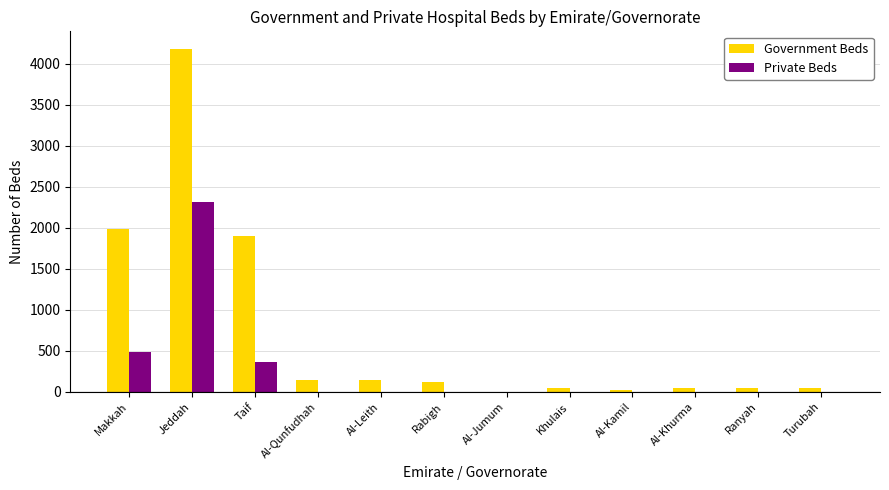

Are the bars horizontal?

No